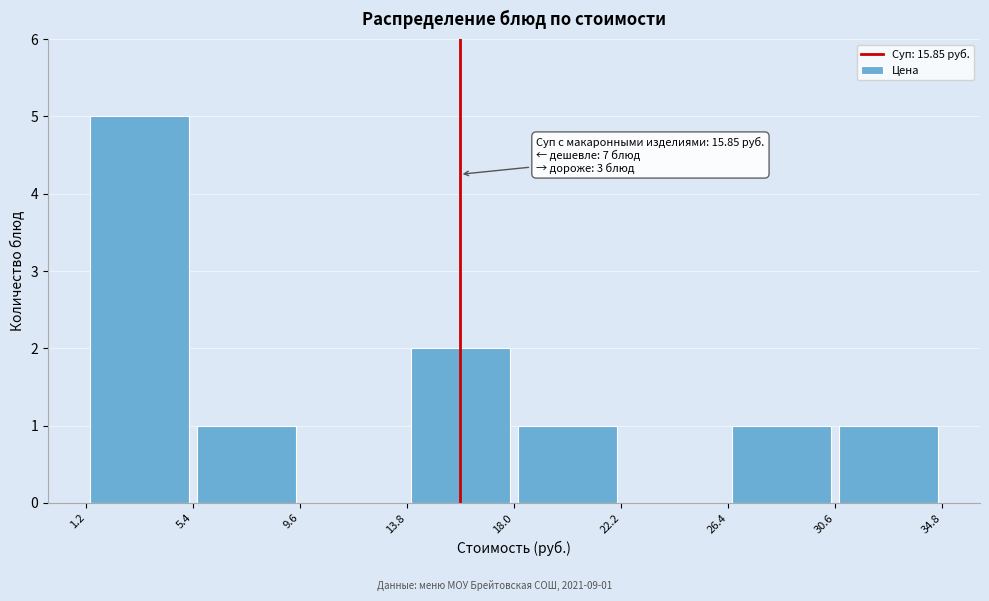

Which range on the x-axis has the tallest bar?

1.2 to 5.4